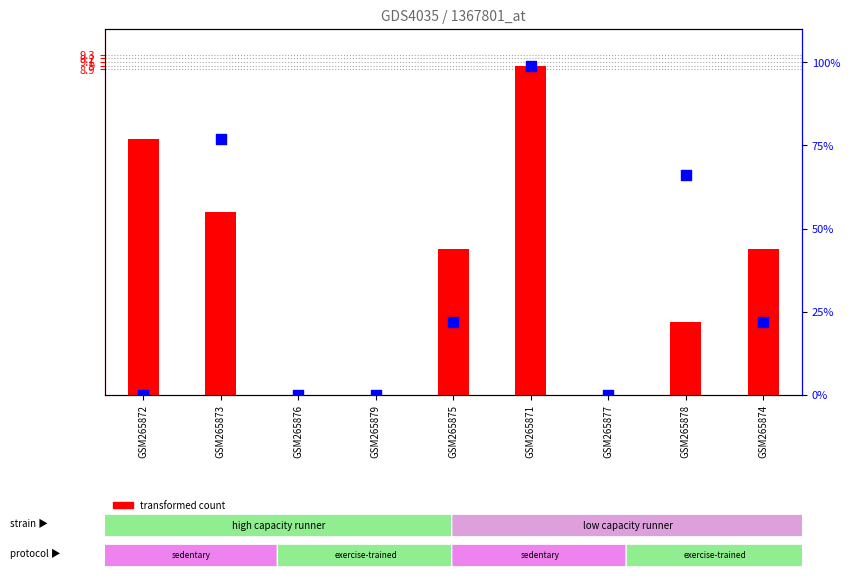

At how many categories does at least one series exceed 23?

3